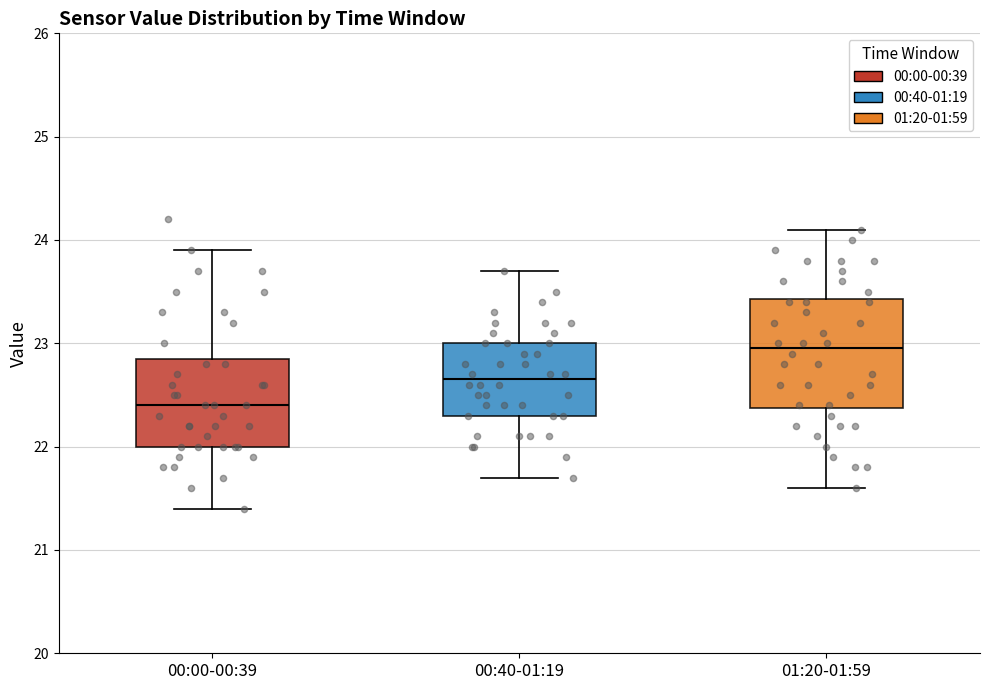

Comparing the boxes themselves (not the whiskers), which one is the tallest?

01:20-01:59